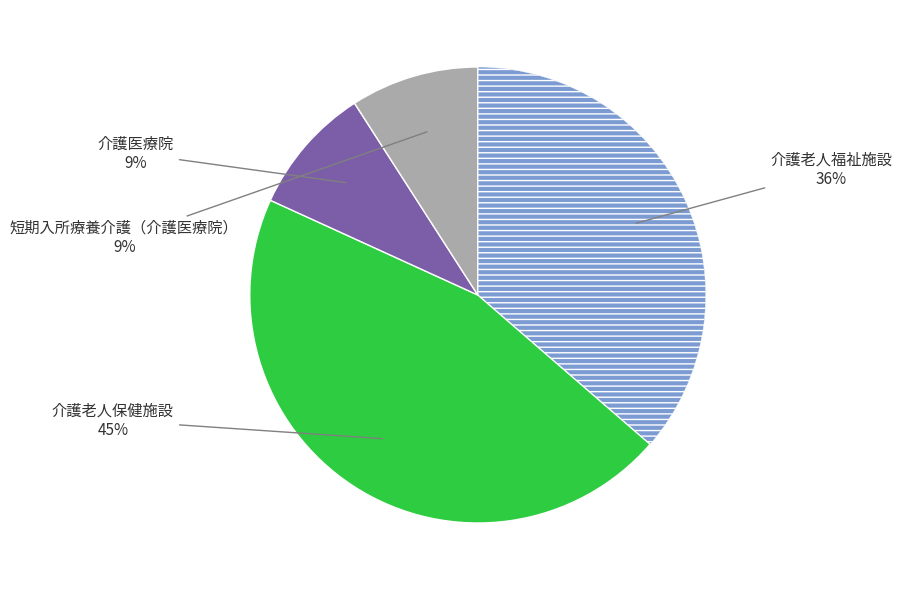

How many slices are in this pie chart?

4